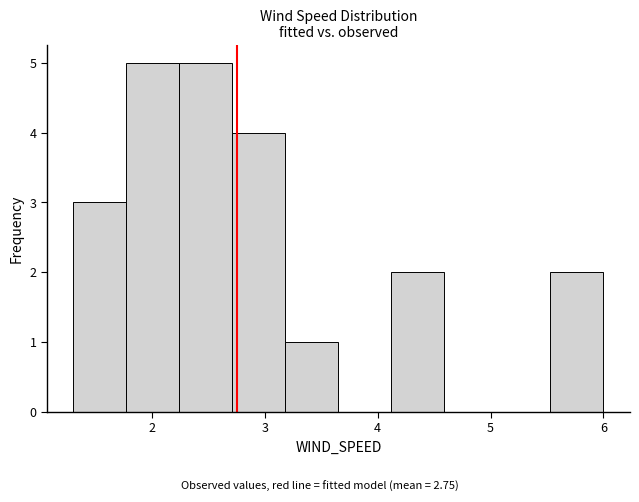

Reading left to right, transcribe this chart: for each bar, give the range it covers on the x-axis and its height. Neither the bar edges nor the heights are printed on the chart, so give them approximately, as read against the axes.

1.3 to 1.8: 3
1.8 to 2.2: 5
2.2 to 2.7: 5
2.7 to 3.2: 4
3.2 to 3.7: 1
3.7 to 4.1: 0
4.1 to 4.6: 2
4.6 to 5.1: 0
5.1 to 5.5: 0
5.5 to 6.0: 2